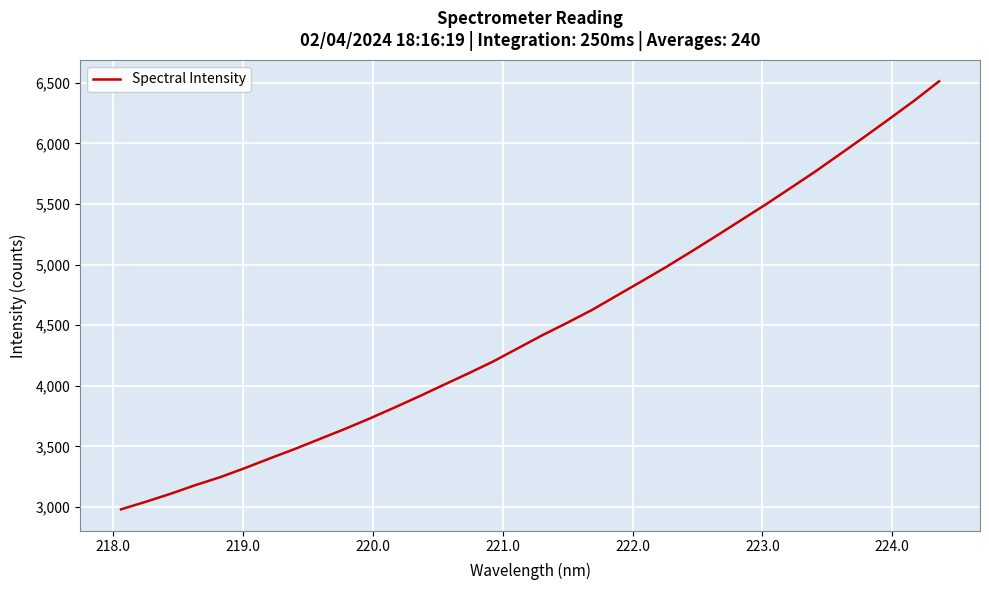

Does the chart display data point markers on the line(s)?

No